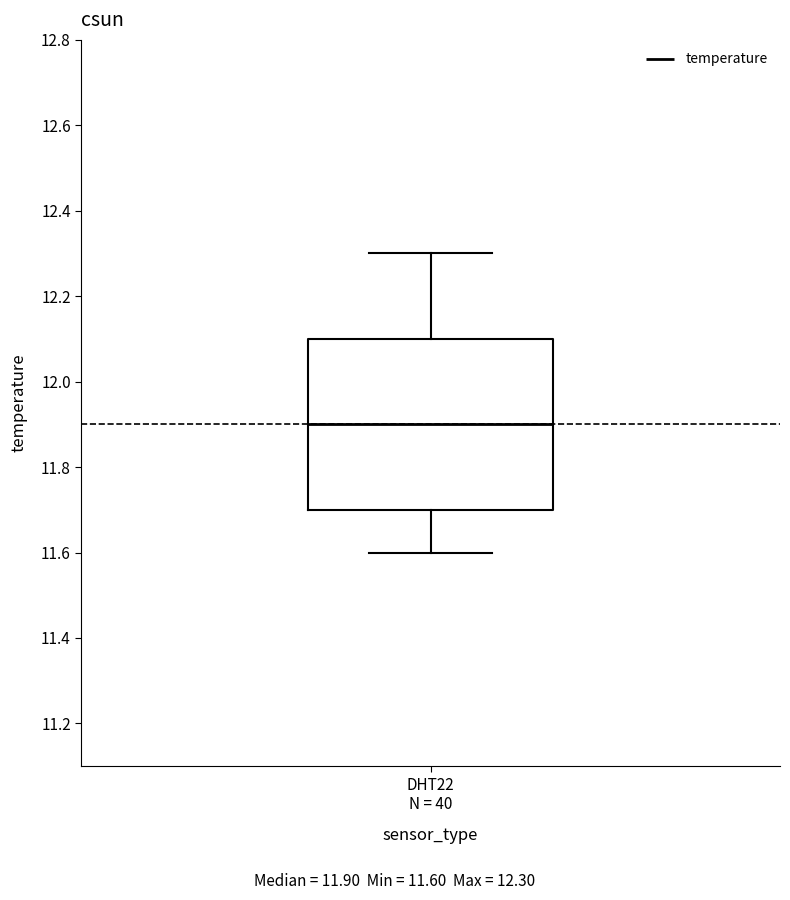

Where is the lower edge of the box for DHT22 N = 40 on the y-axis? The values are not printed on the chart, so give them approximately, as read against the axis.

11.7